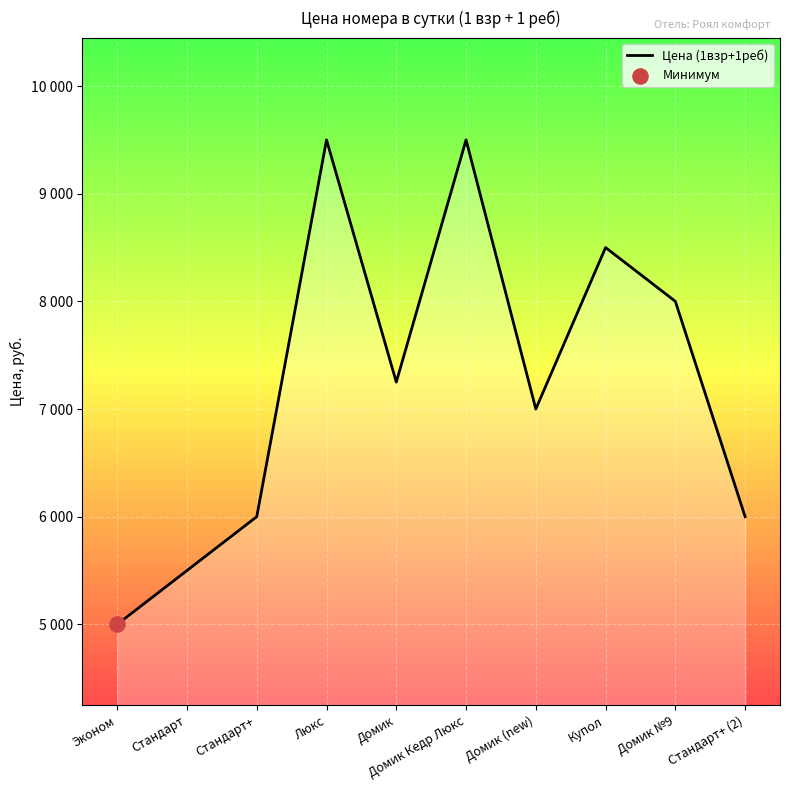

What is the ratio of the value at Стандарт+ to the value at Люкс?

0.6